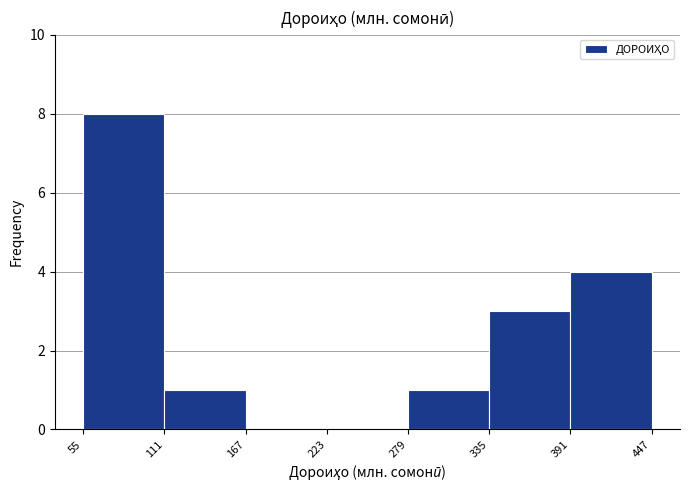

How tall is the bar that spans 55 to 111 on the x-axis? The values are not printed on the chart, so give them approximately, as read against the axis.

8